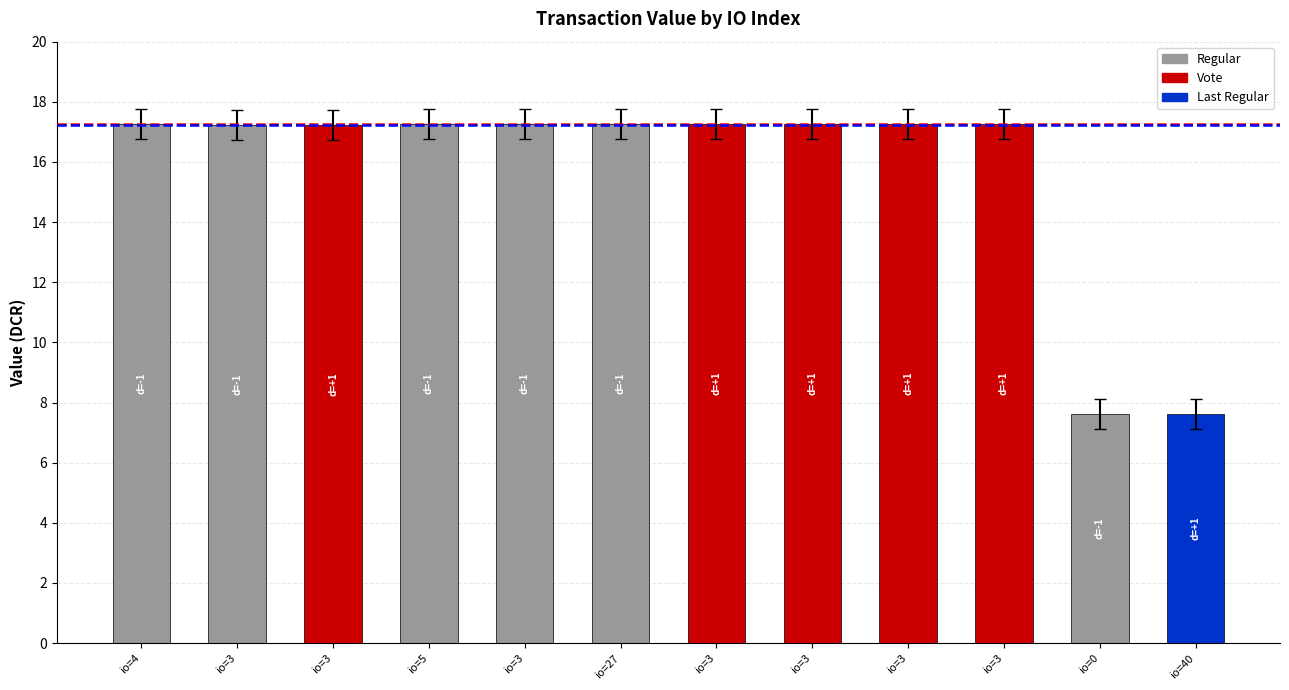

What is the greatest value displayed?

17.3